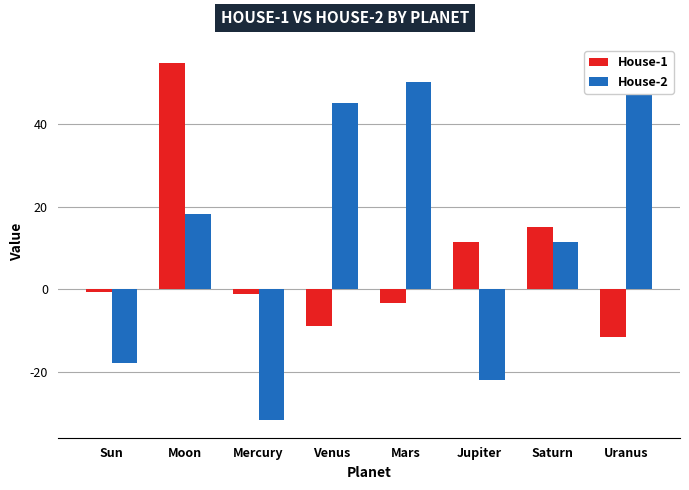

How many values in House-1 are below zero?

5